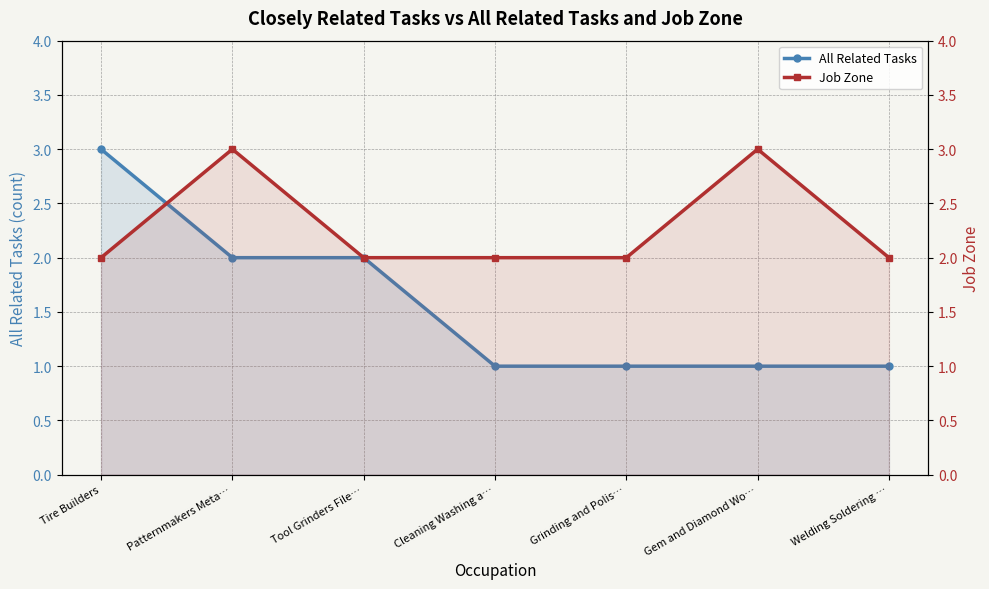

What is the value of the All Related Tasks point at the 5th from the left?

1